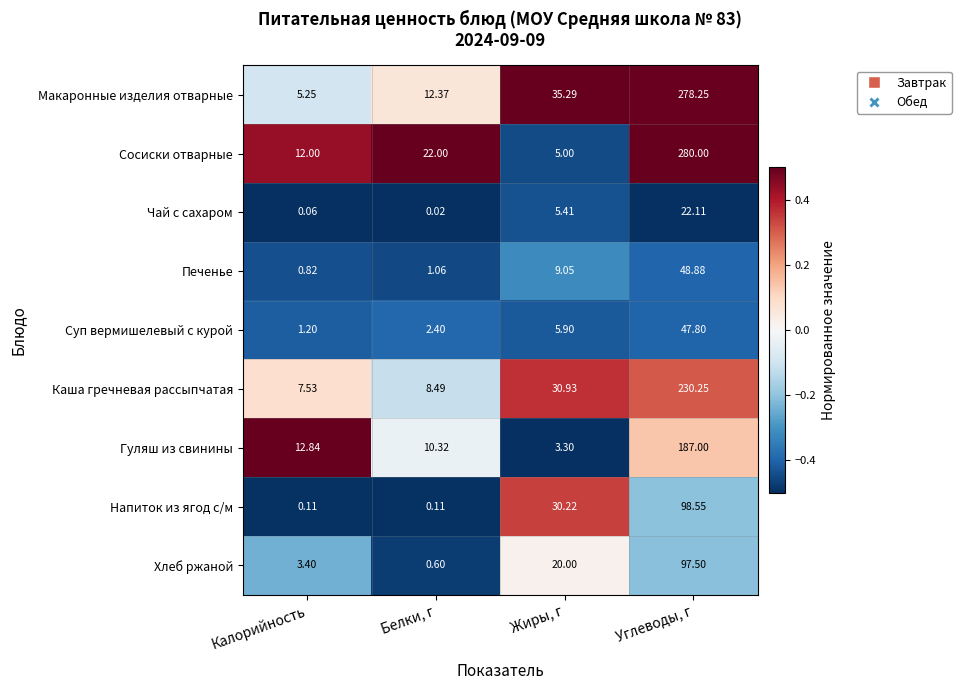

At how many categories does at least one series exceed 0?

4